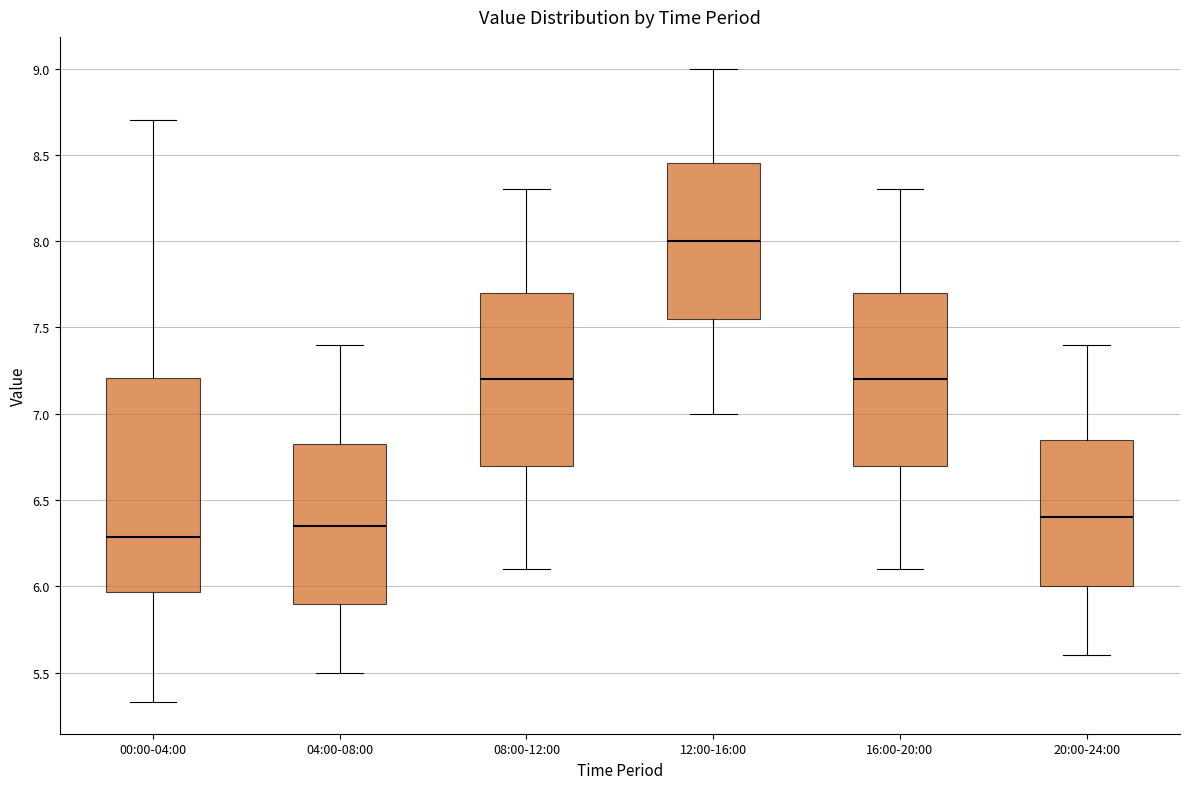

Reading left to right, read every box against the y-axis: the position of its median line, the range the box covers, and the ends of its whiskers. The values are not printed on the chart, so give them approximately, as read against the axis.

00:00-04:00: median 6.30, box 5.95 to 7.20, whiskers 5.35 to 8.70
04:00-08:00: median 6.35, box 5.90 to 6.85, whiskers 5.50 to 7.40
08:00-12:00: median 7.20, box 6.70 to 7.70, whiskers 6.10 to 8.30
12:00-16:00: median 8.00, box 7.55 to 8.45, whiskers 7.00 to 9.00
16:00-20:00: median 7.20, box 6.70 to 7.70, whiskers 6.10 to 8.30
20:00-24:00: median 6.40, box 6.00 to 6.85, whiskers 5.60 to 7.40